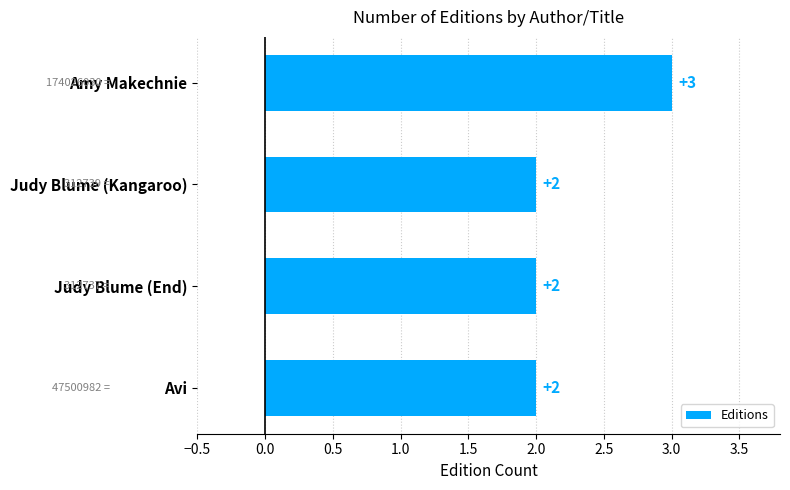

What is the minimum value shown in the chart?

2